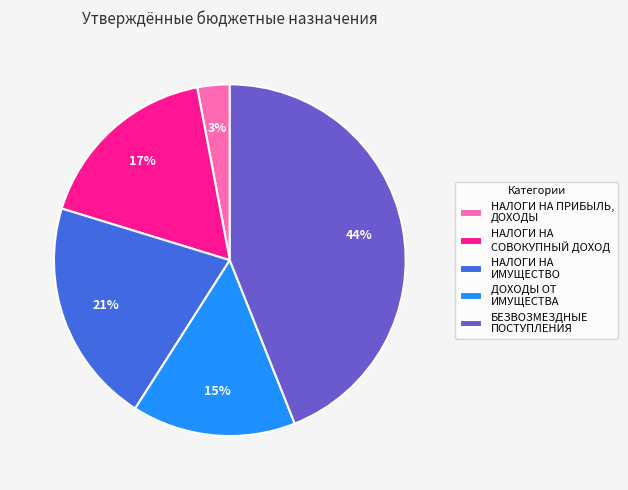

Is there a majority slice in this chart?

No